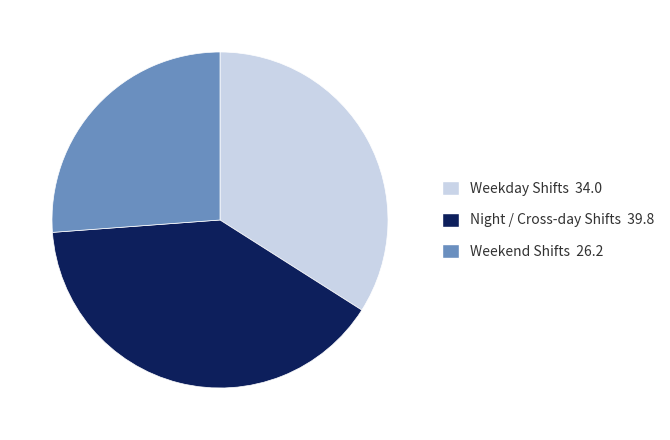

Between Weekday Shifts 34.0 and Night / Cross-day Shifts 39.8, which is larger?

Night / Cross-day Shifts 39.8